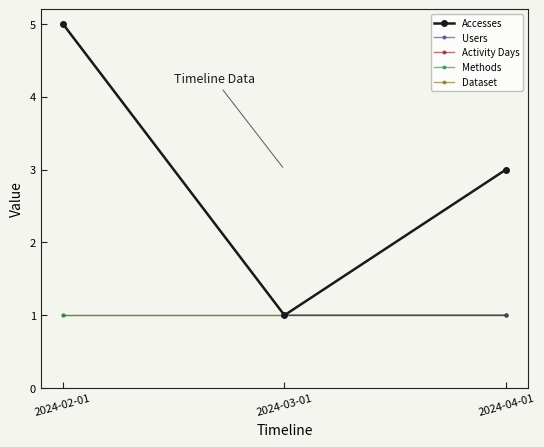

What is the sum of the Accesses values at 2024-03-01 and 2024-04-01?

4